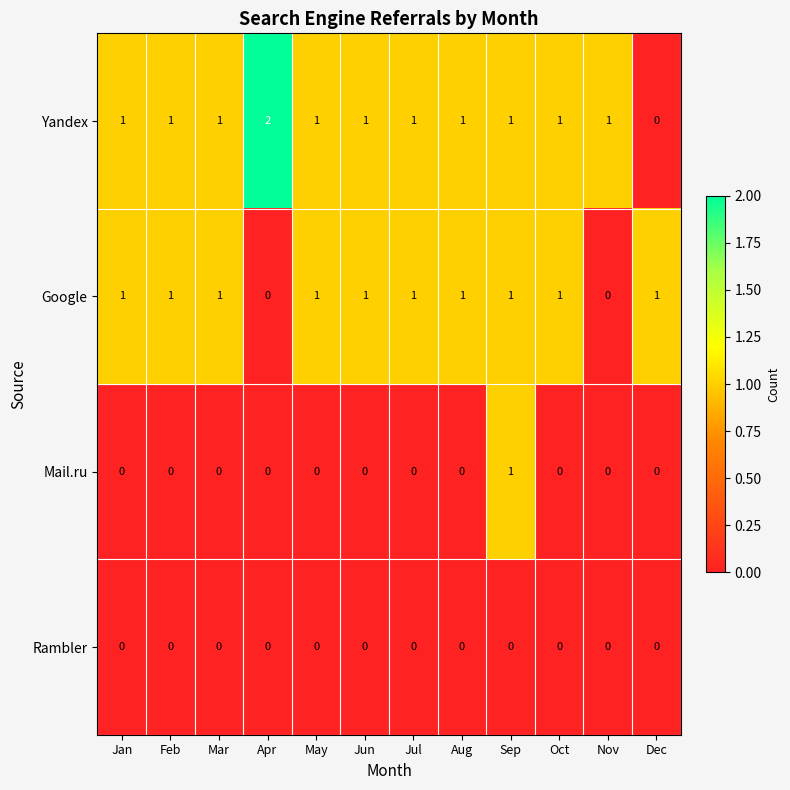

At which category does the chart reach its peak across all series?

Apr